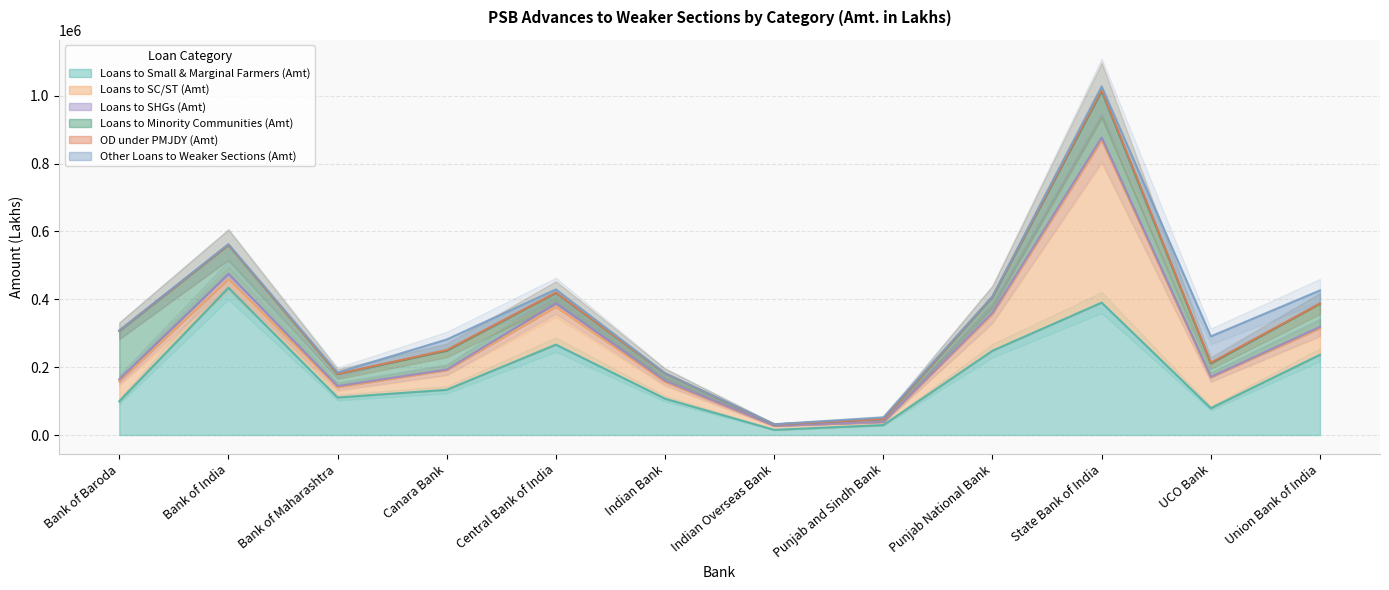

Which series has the largest total across all categories?

Loans to Small & Marginal Farmers (Amt)